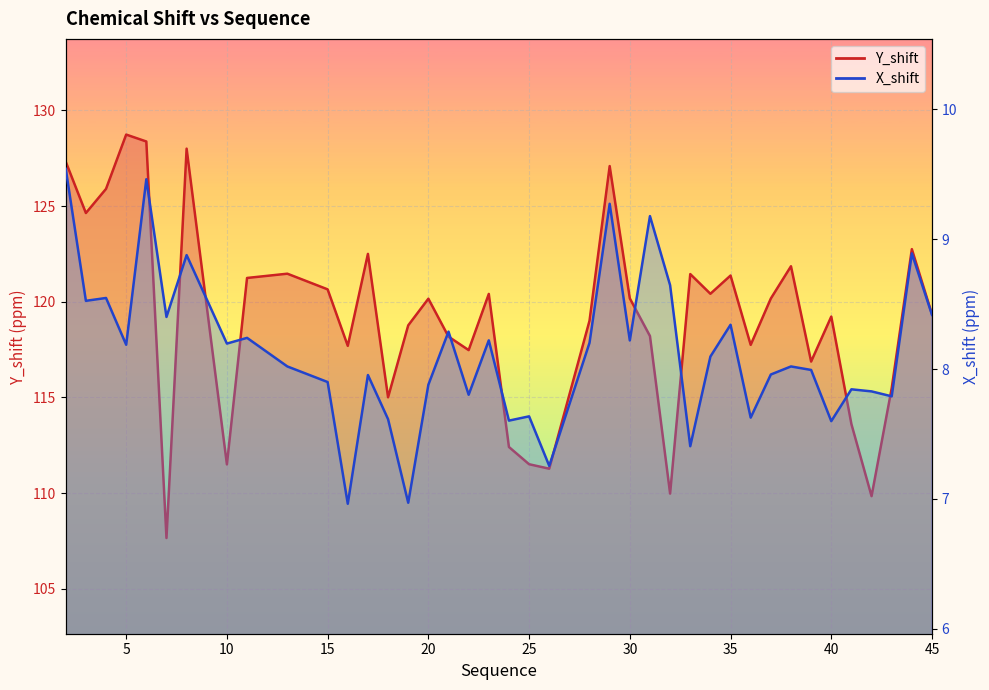

At which category does the chart reach its peak across all series?

5